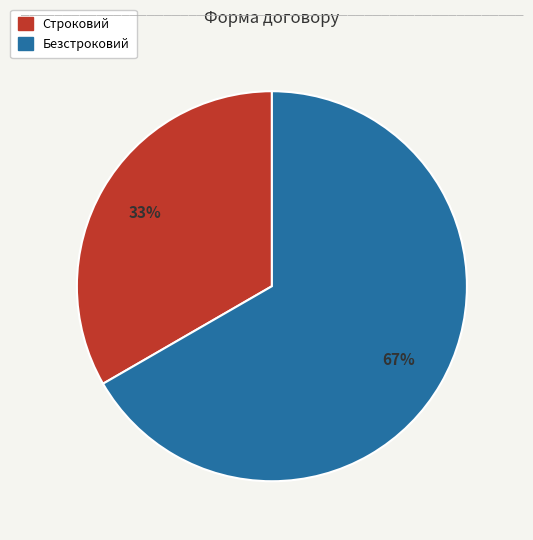

Is the sum of Безстроковий and Строковий greater than half?

Yes